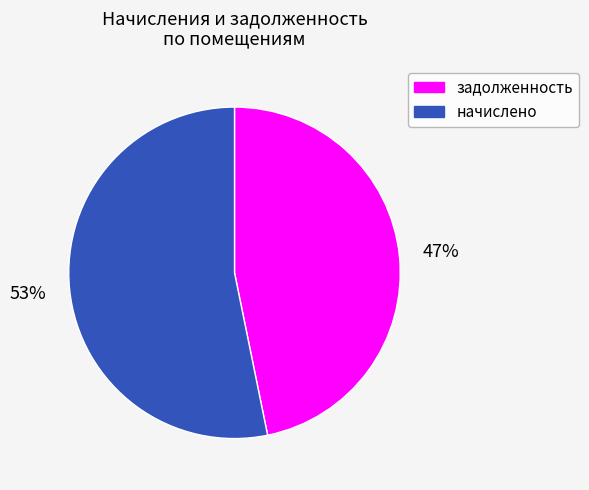

Is it true that задолженность is 47% of the pie?

True